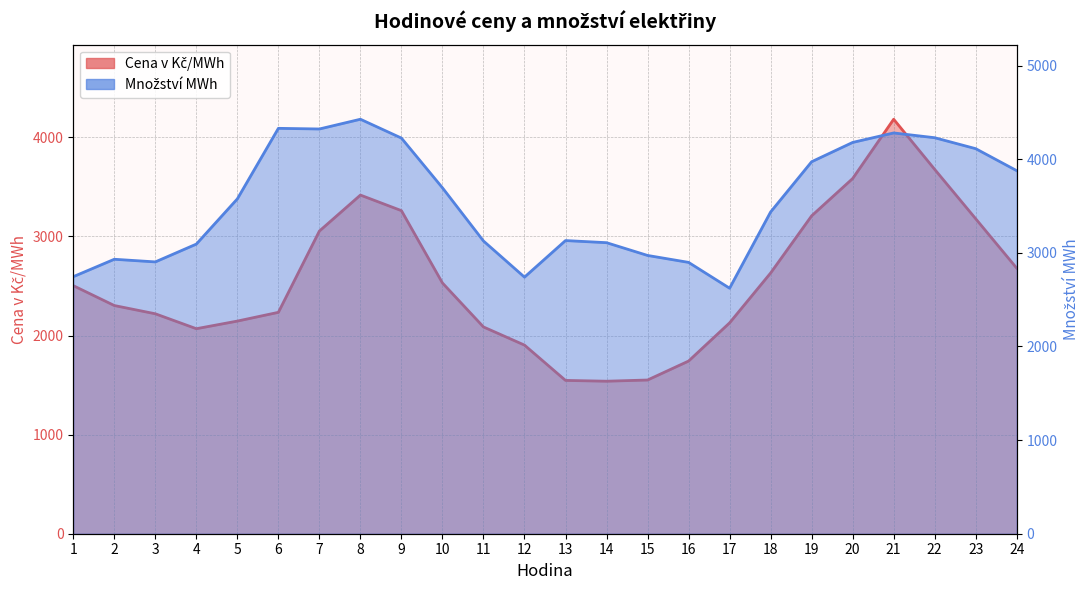

What is the total value across all series at 21?

8464.1